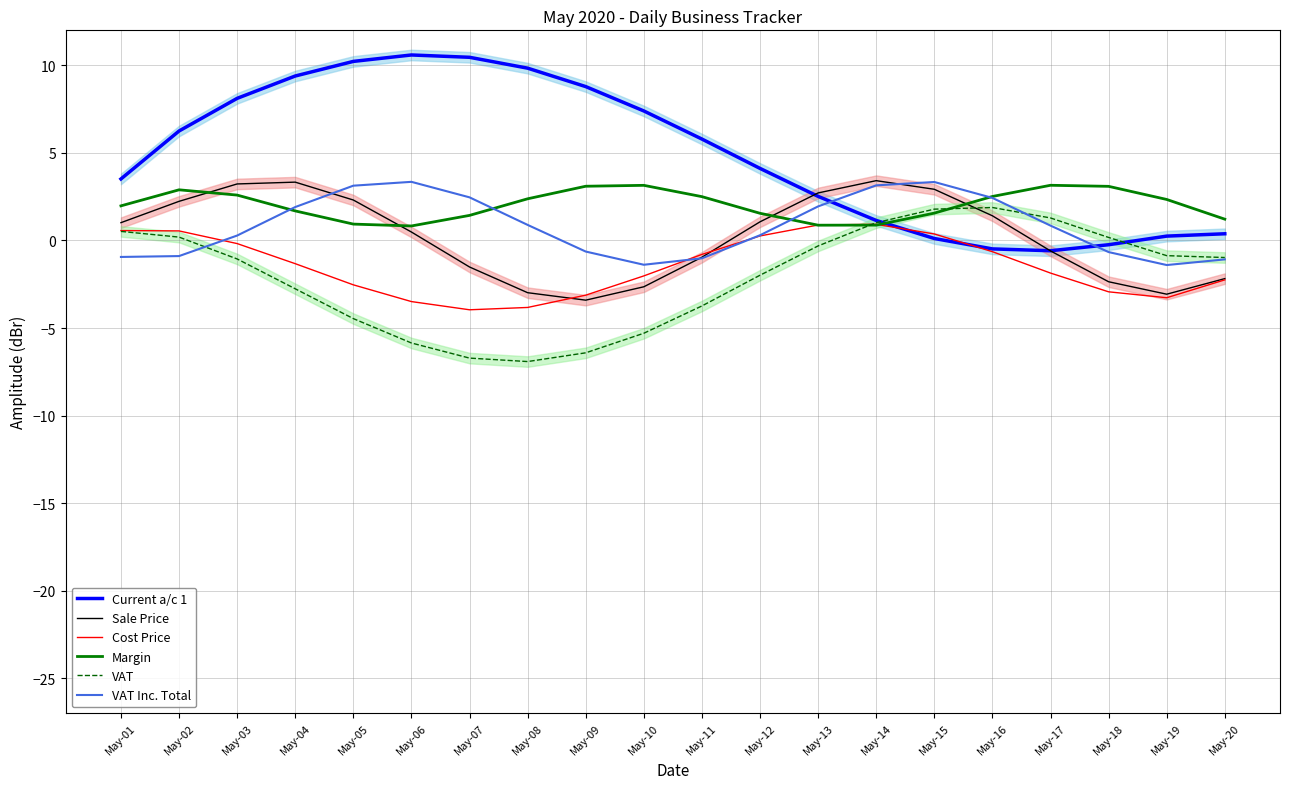

Which series ends up on top after the final intersection of VAT and Current a/c 1?

Current a/c 1